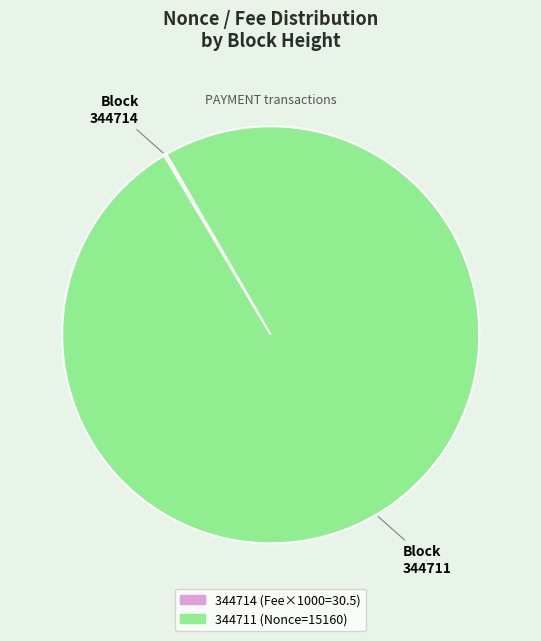

Does any single category account for the majority?

Yes